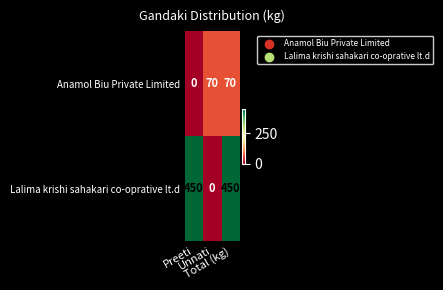

Which series has the largest total across all categories?

Lalima krishi sahakari co-oprative lt.d